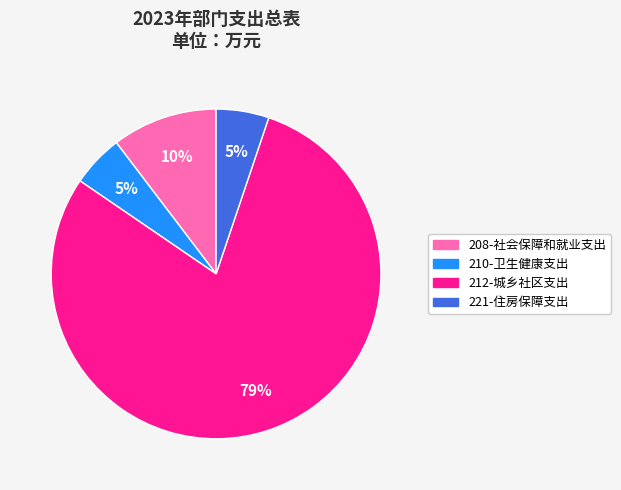

What percentage is the 221-住房保障支出 slice, to the nearest percent?

5%